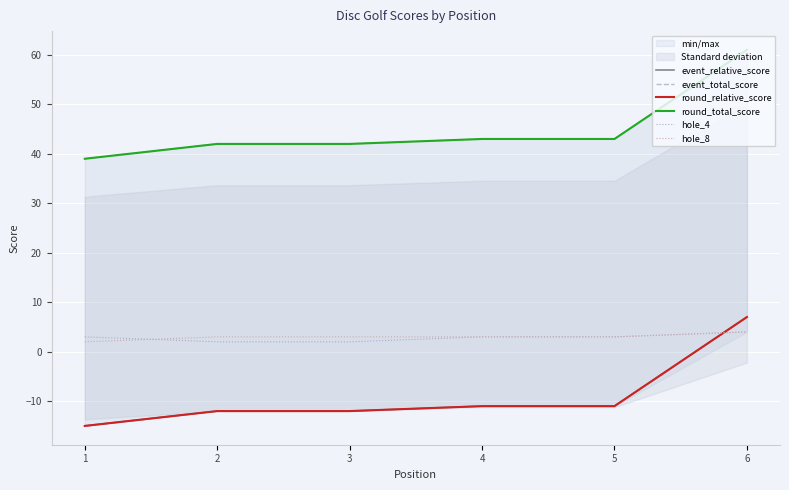

What is the difference between the event_total_score values at 2 and 5?

1